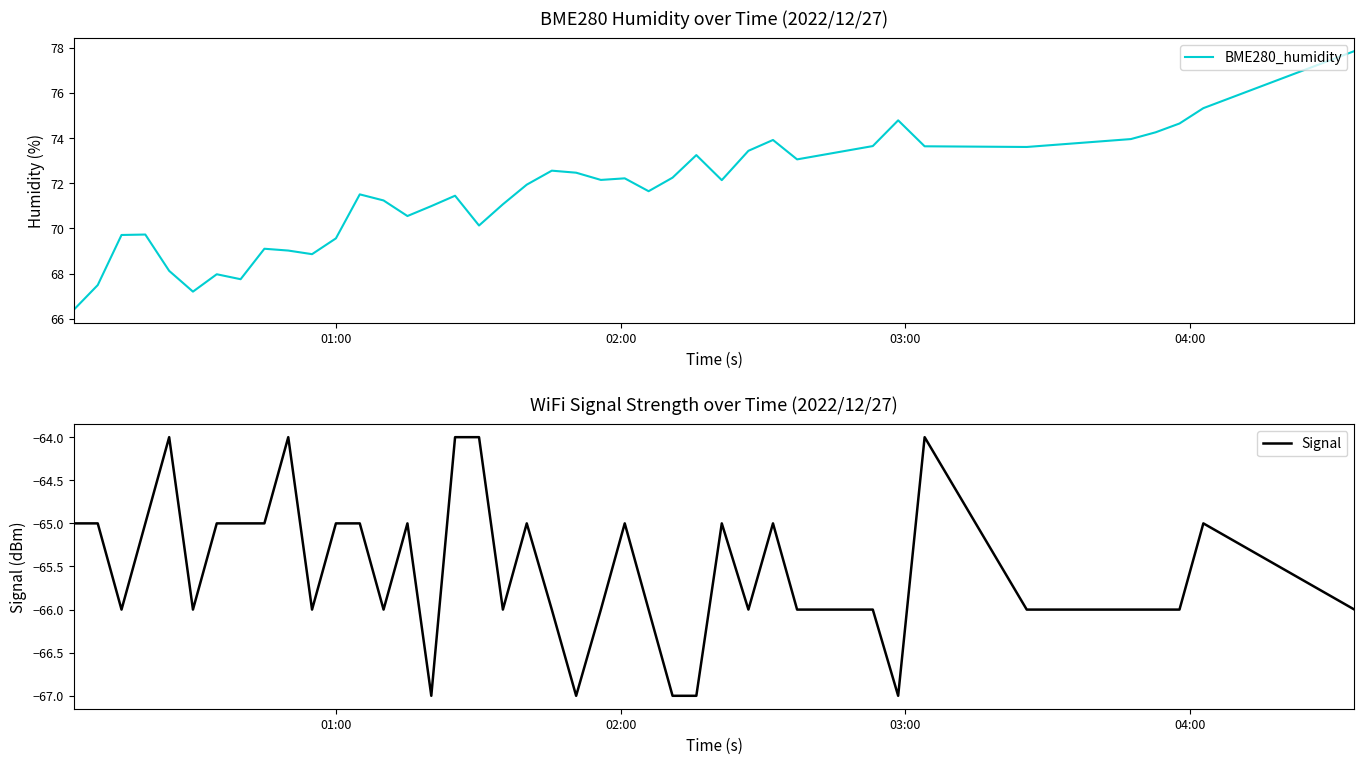

True or false: BME280_humidity and Signal cross at least once.

False